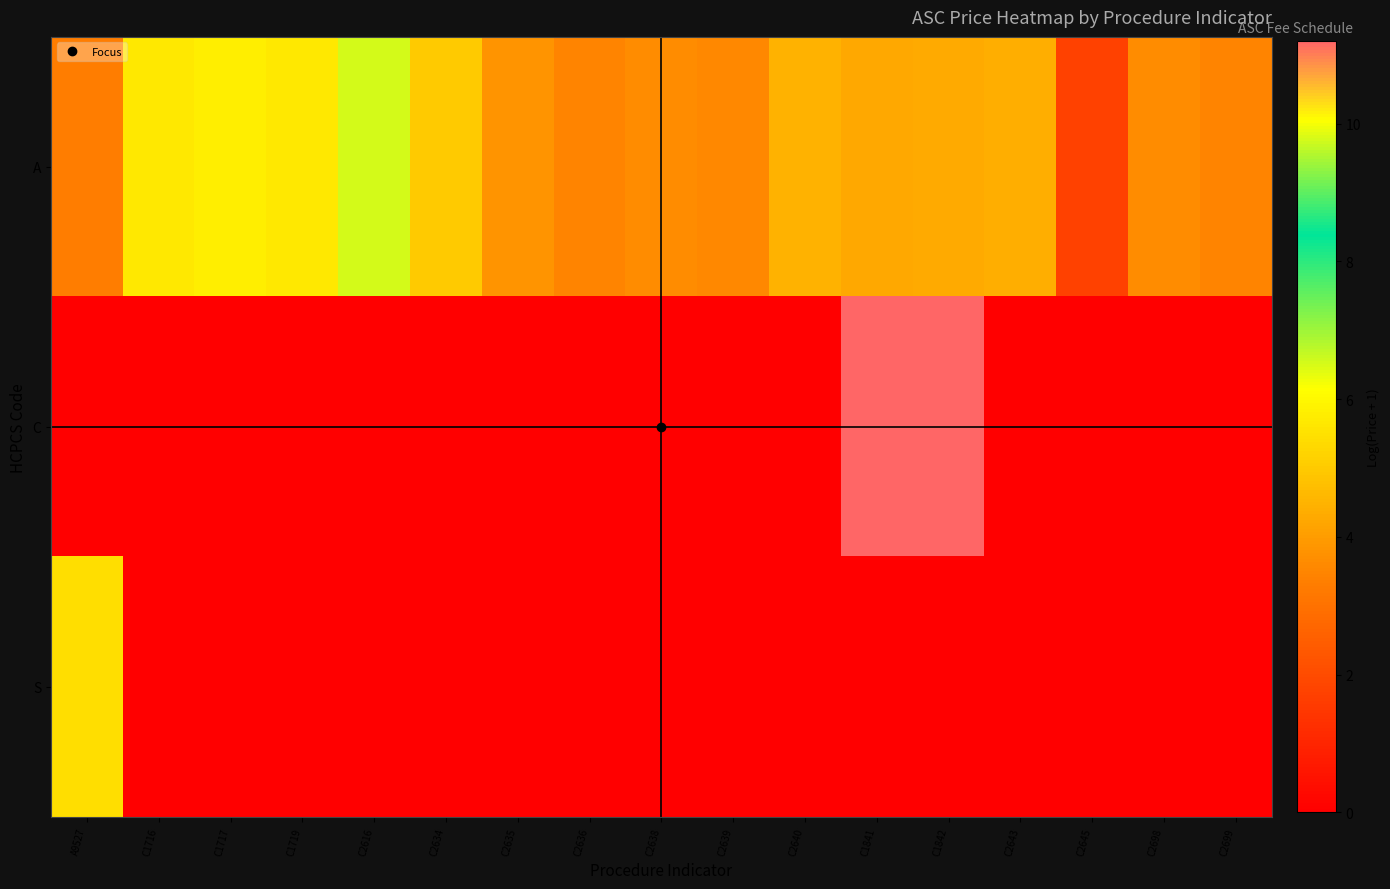

List the series in order of their overall mean, highest first.

A, C, S